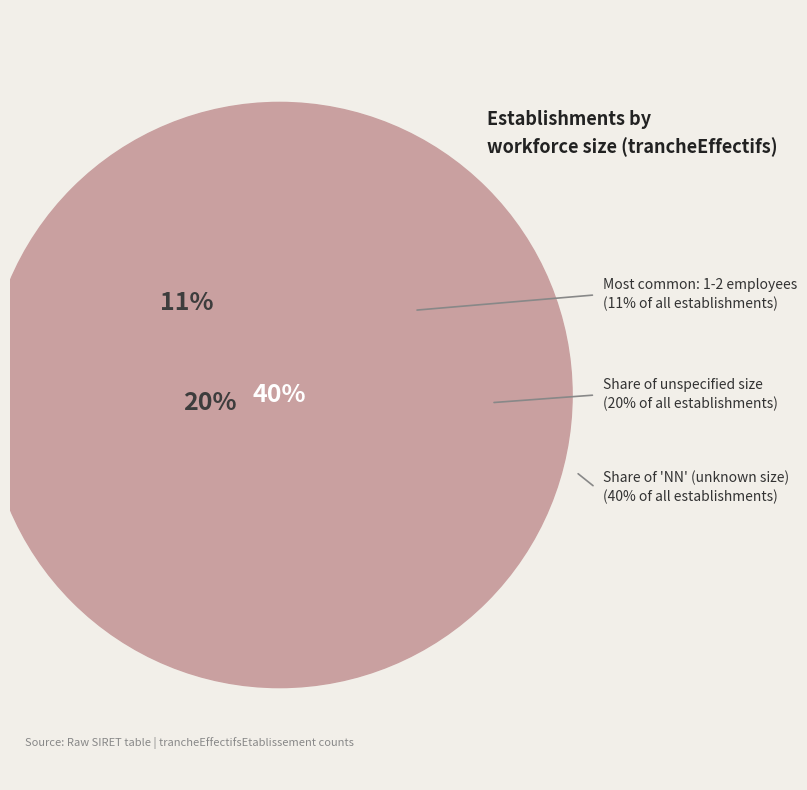

Does any single category account for the majority?

No